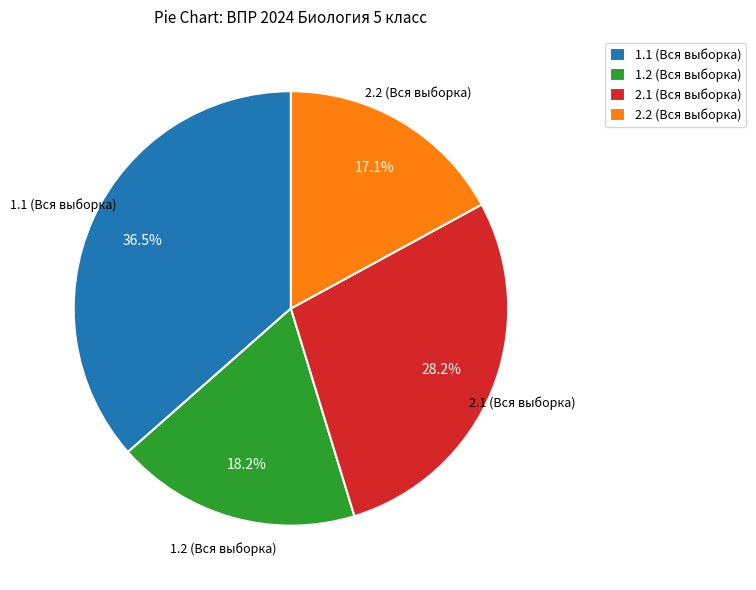

What is the ratio of the value at 2.1 (Вся выборка) to the value at 1.1 (Вся выборка)?

0.8